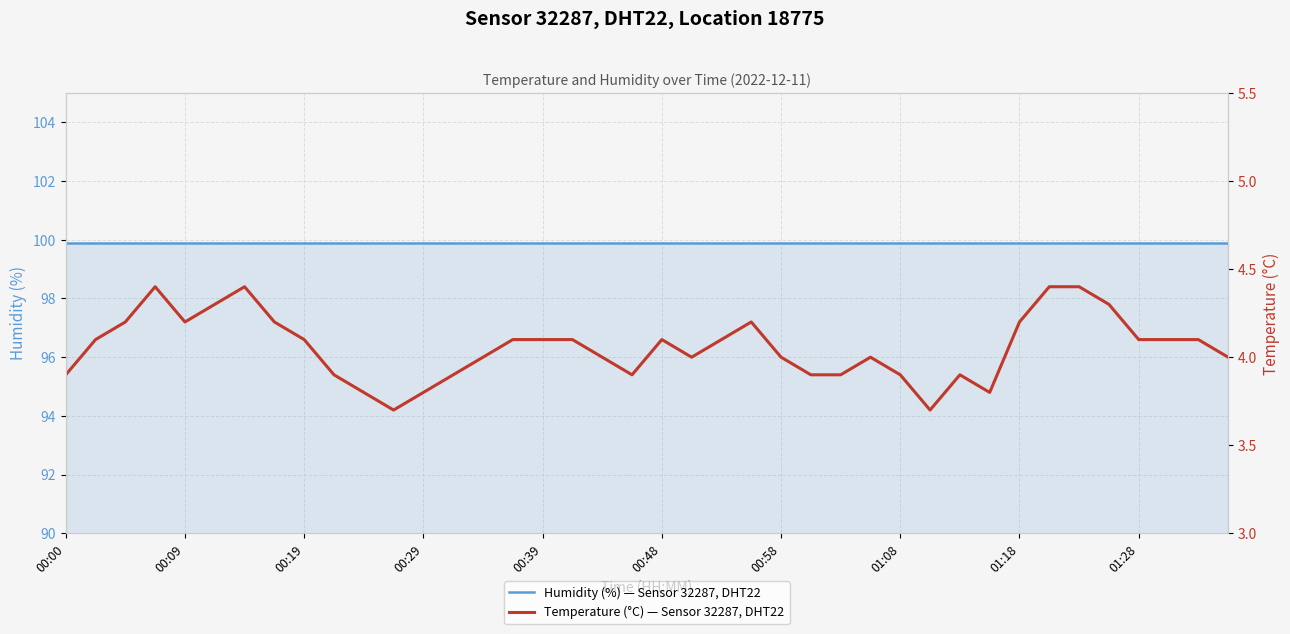

What is the spread (max minus min) of values at 00:39?

95.8